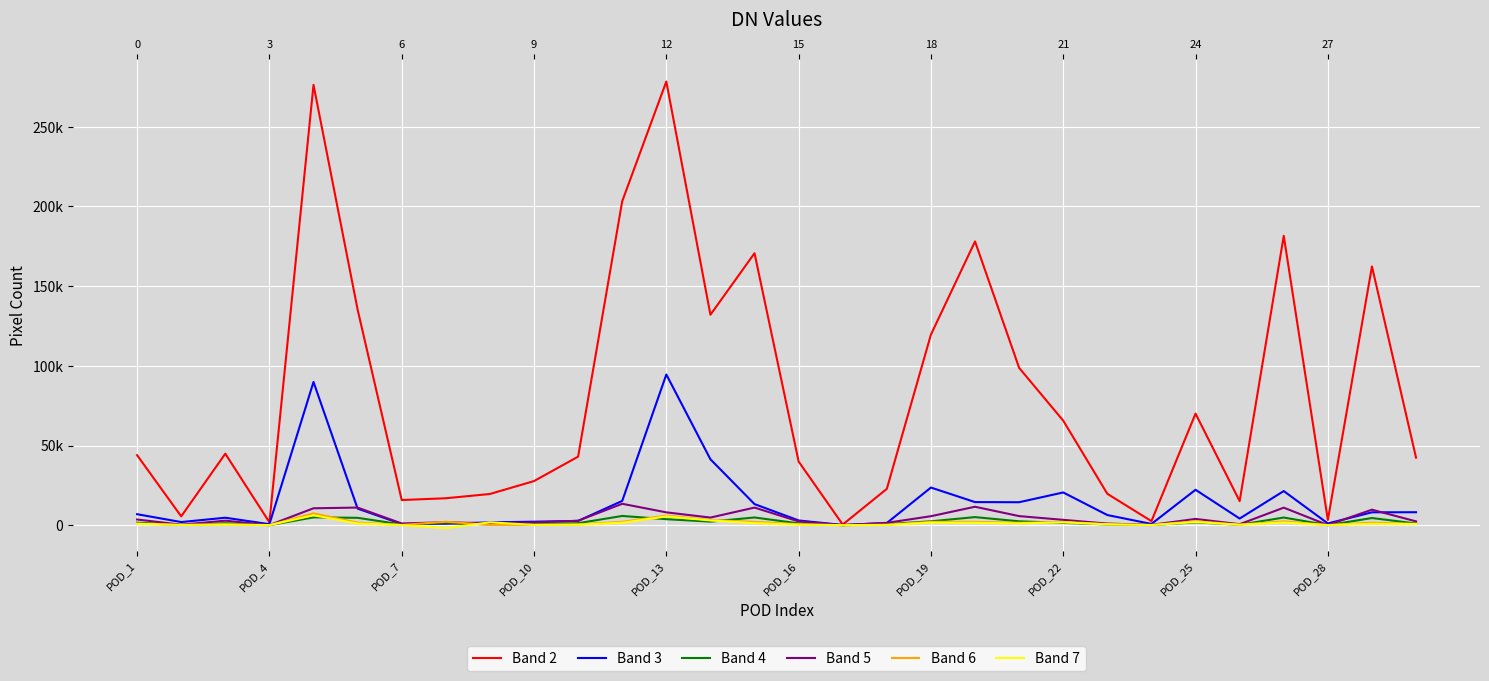

The Band 5 series shows 552 at POD_7. True or false?

False